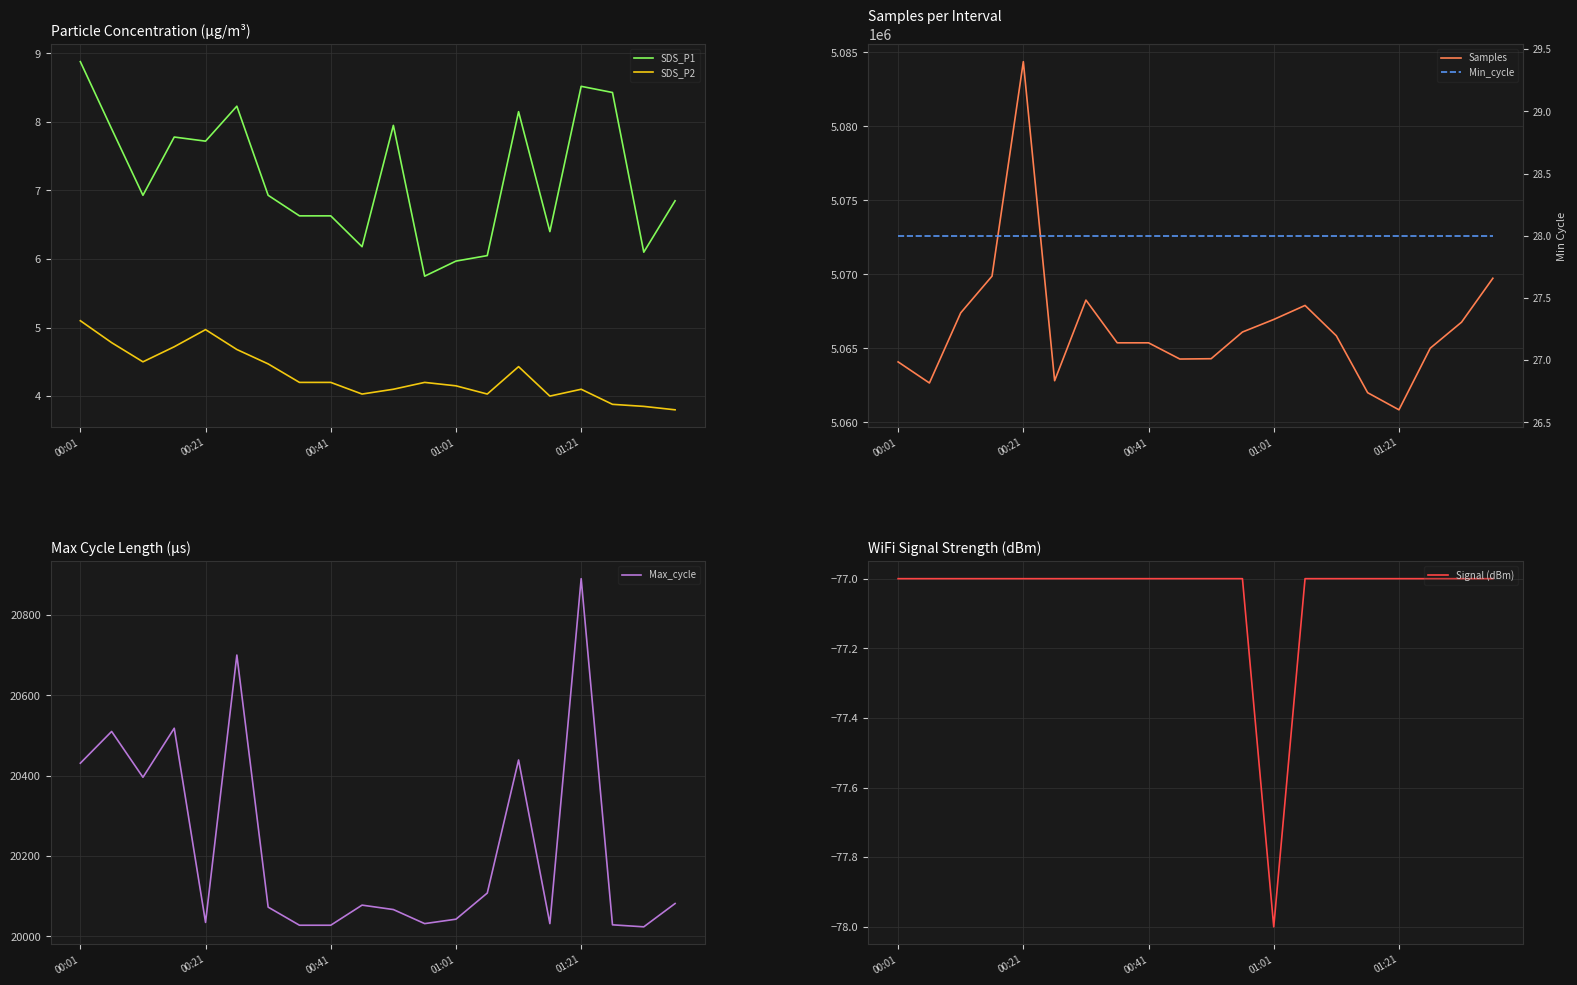

True or false: Max_cycle has a value of 20035 at 00:21.

True